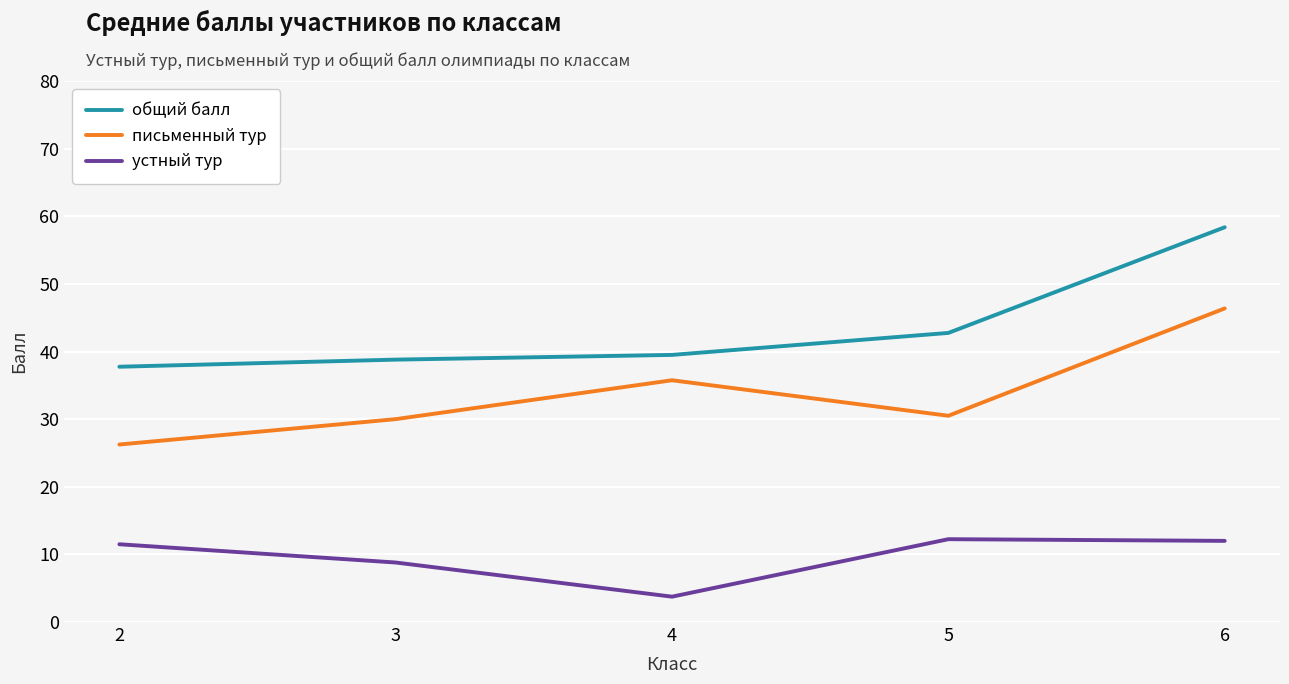

Is the value of устный тур at 4 greater than the value of общий балл at 3?

No